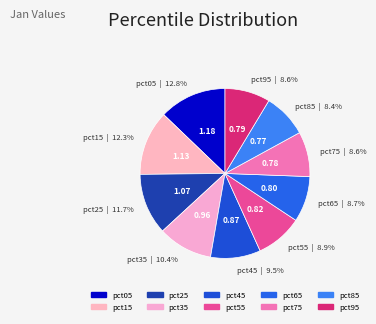

How many slices are in this pie chart?

10